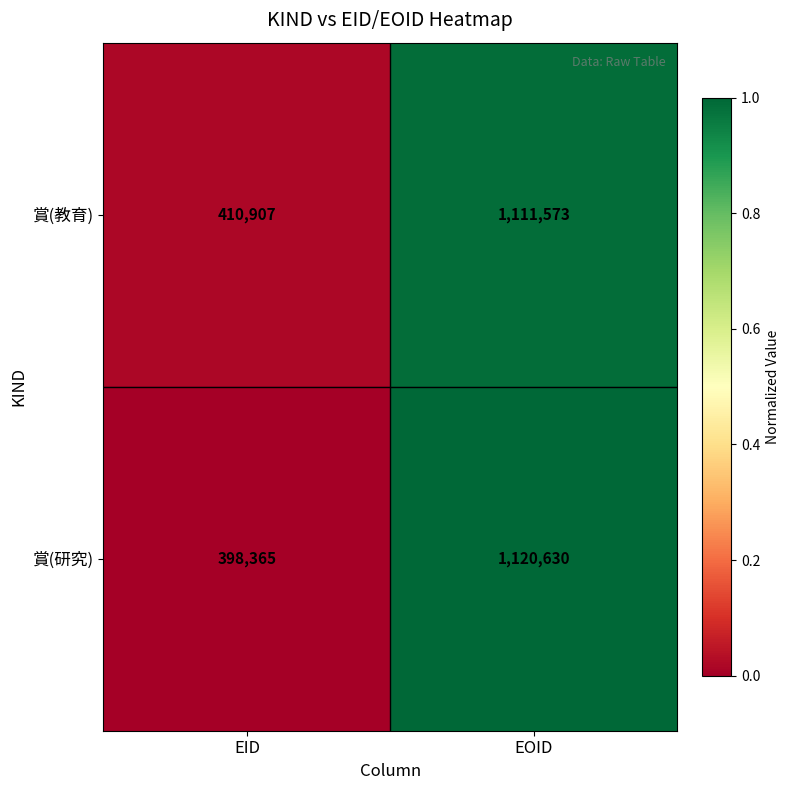

Which category has the highest value across all series?

EOID